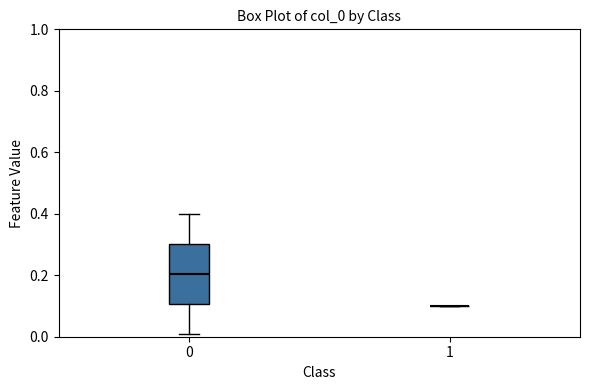

Reading left to right, transcribe this box plot: for each box, give where its median line is, the range the box spans, and where its two whiskers end, as read against the y-axis. The values are not printed on the chart, so give them approximately, as read against the axis.

0: median 0.20, box 0.10 to 0.30, whiskers 0.02 to 0.40
1: box collapsed to a line at 0.10, whiskers 0.10 to 0.10